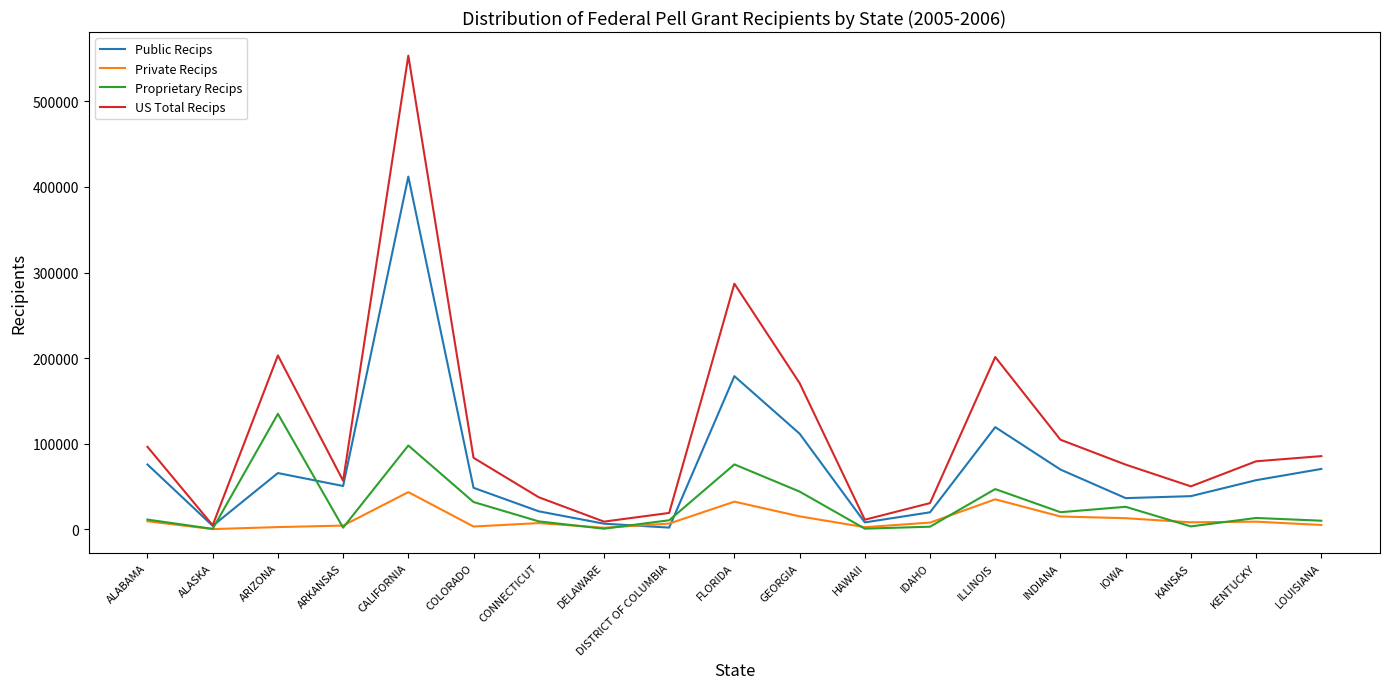

What is the sum of all Public Recips values?

1396457